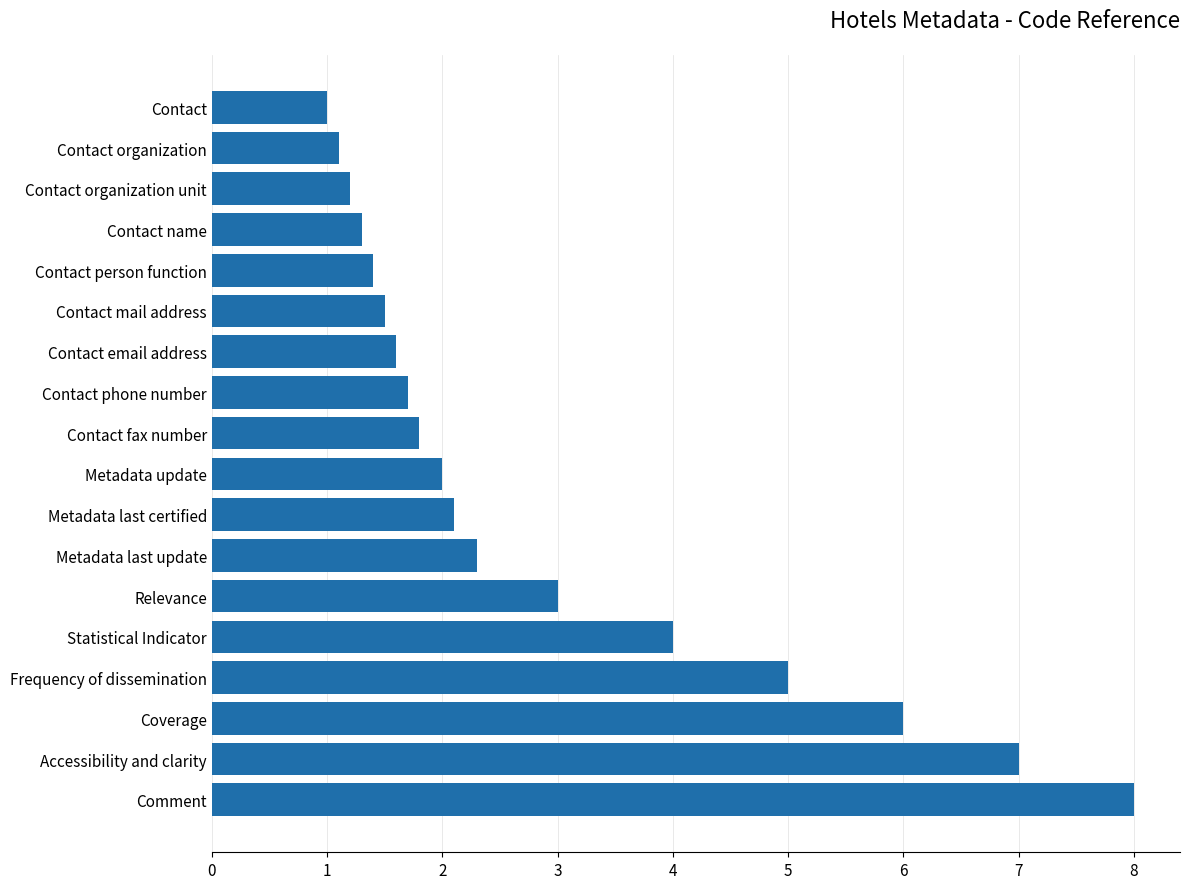

Reading top to bottom, transcribe all the data shown in this chart.

Contact=1.0	Contact organization=1.1	Contact organization unit=1.2	Contact name=1.3	Contact person function=1.4	Contact mail address=1.5	Contact email address=1.6	Contact phone number=1.7	Contact fax number=1.8	Metadata update=2.0	Metadata last certified=2.1	Metadata last update=2.3	Relevance=3.0	Statistical Indicator=4.0	Frequency of dissemination=5.0	Coverage=6.0	Accessibility and clarity=7.0	Comment=8.0